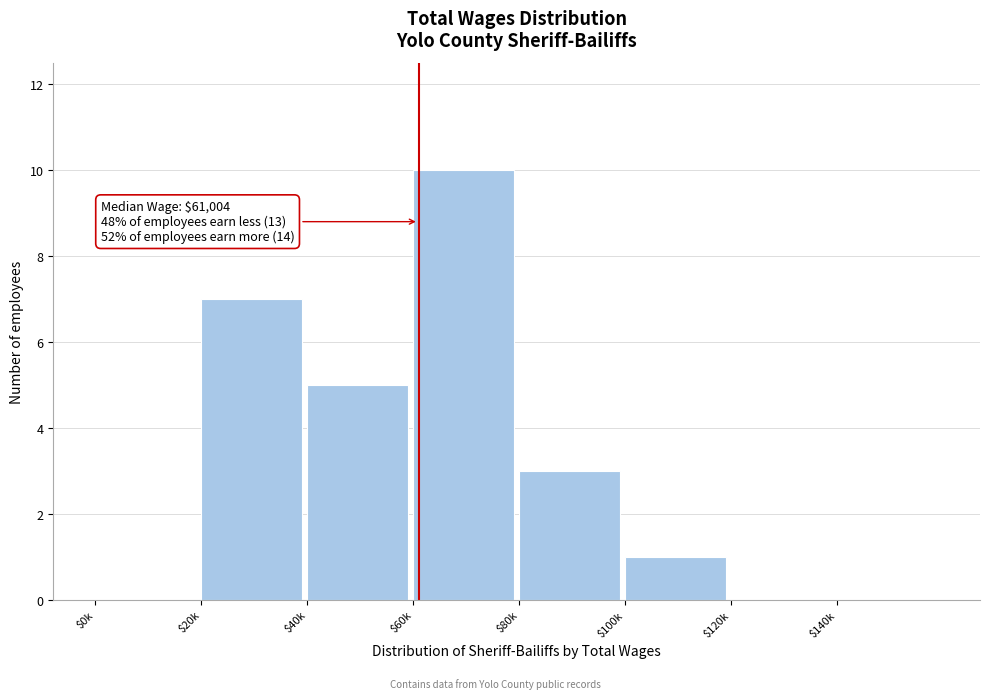

Read the value at $20k.

7